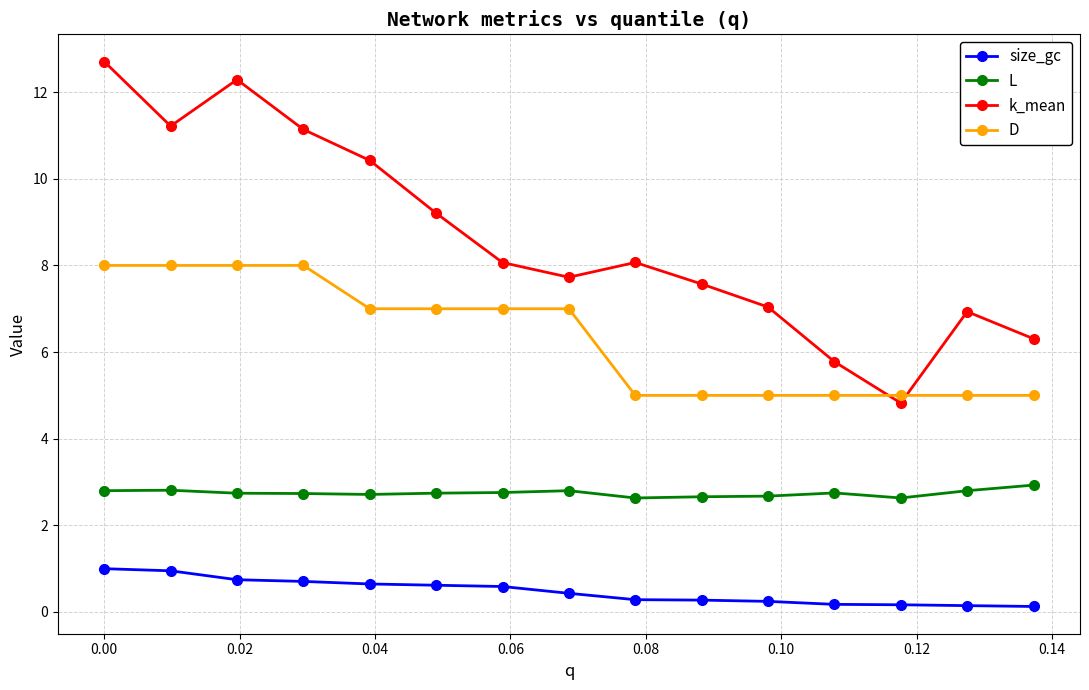

What is the difference between the maximum and second lowest values in the k_mean series?

6.9